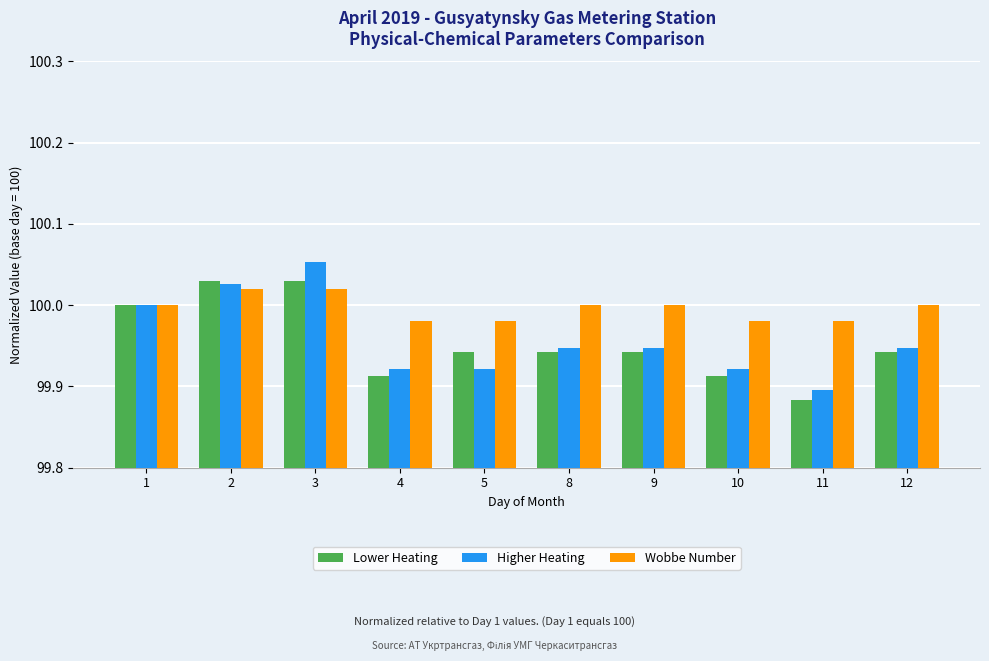

Between 3 and 10, which series saw the biggest shift?

Higher Heating